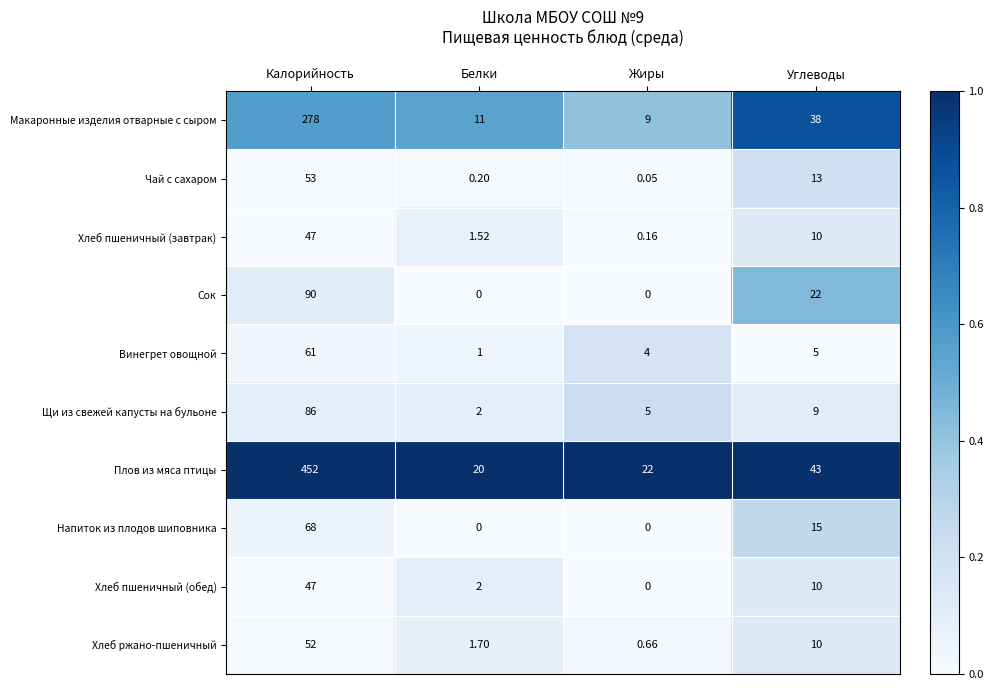

Which series changed the most between Жиры and Углеводы?

Макаронные изделия отварные с сыром